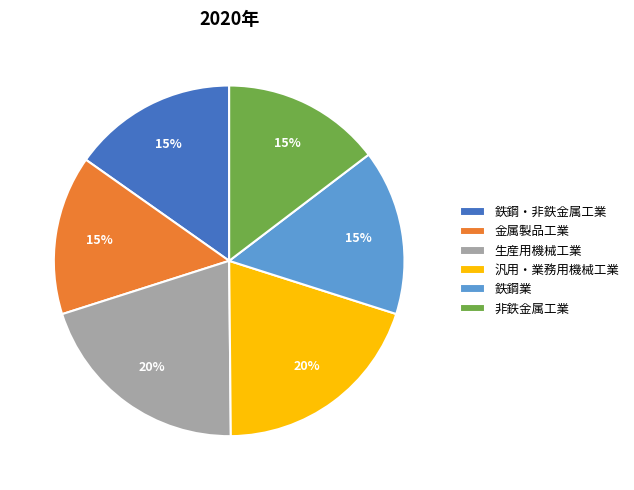

To the nearest percent, what is the combined percentage of 鉄鋼業 and 非鉄金属工業?

30%